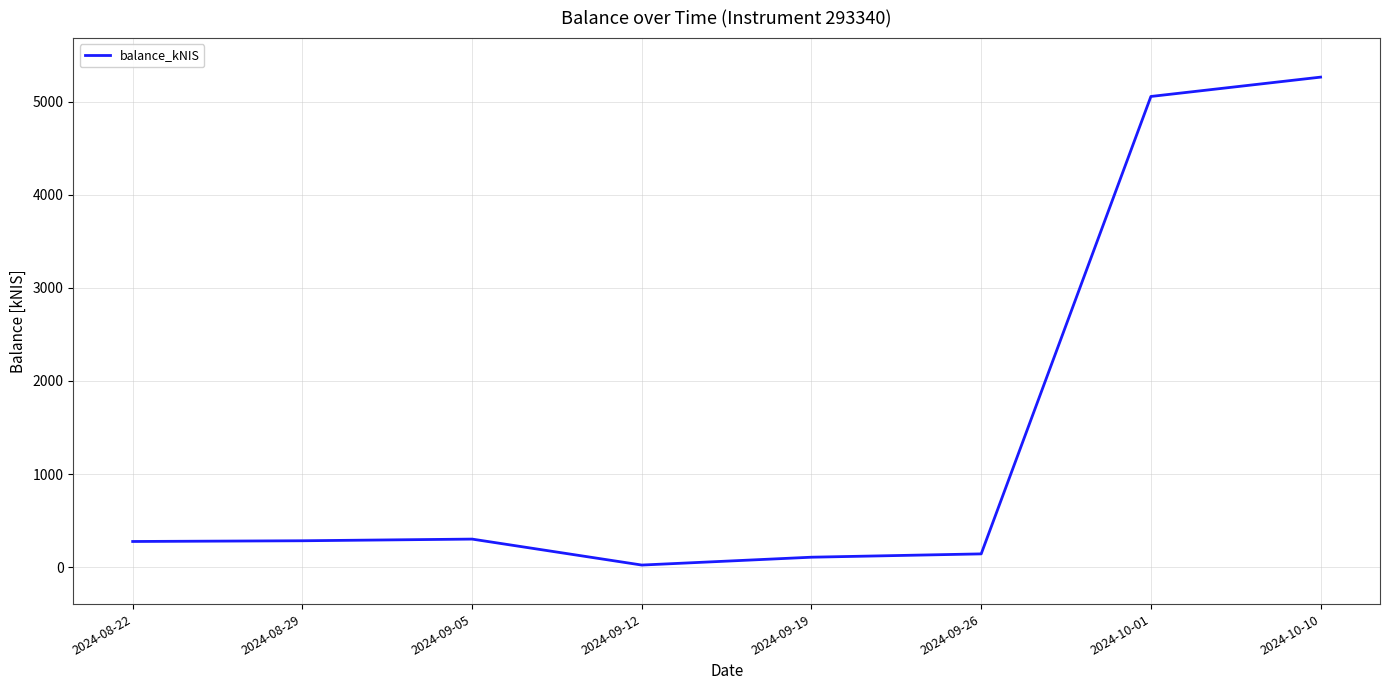

Between 2024-10-01 and 2024-09-12, which is larger?

2024-10-01